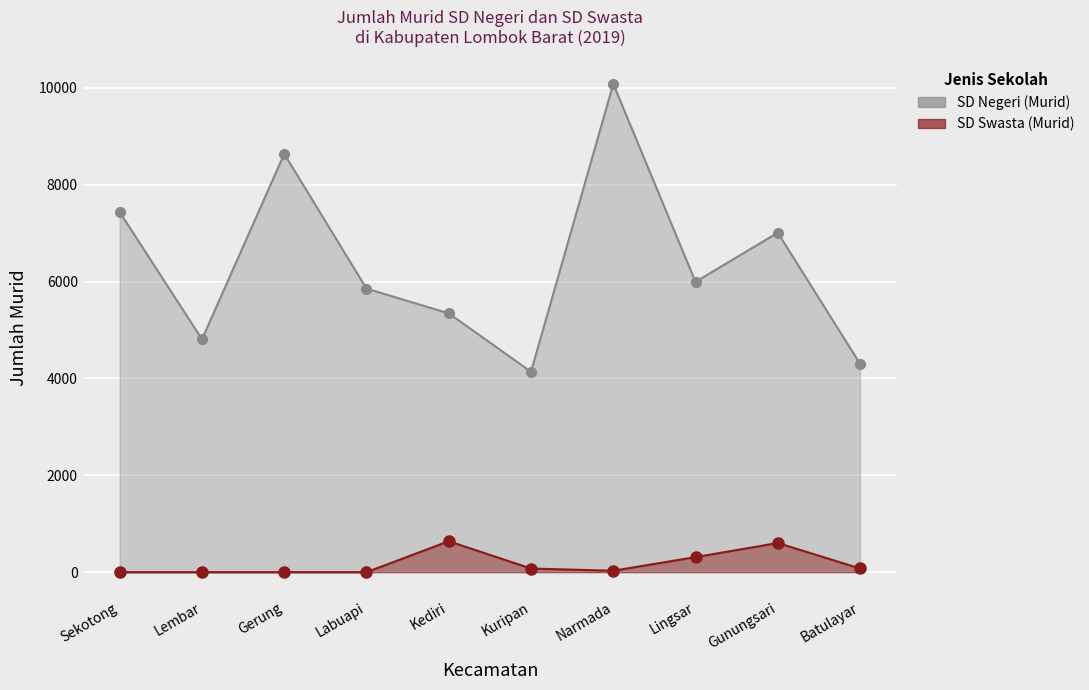

The SD Negeri (Murid) series shows 5343 at Kediri. True or false?

True